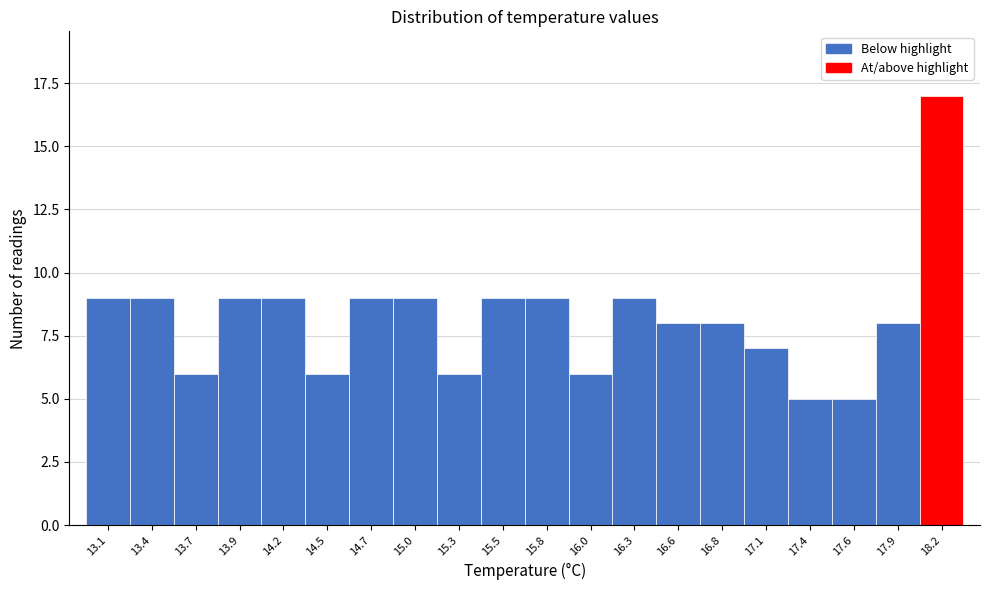

Over which range of the x-axis is the bar tallest?

18.035 to 18.300